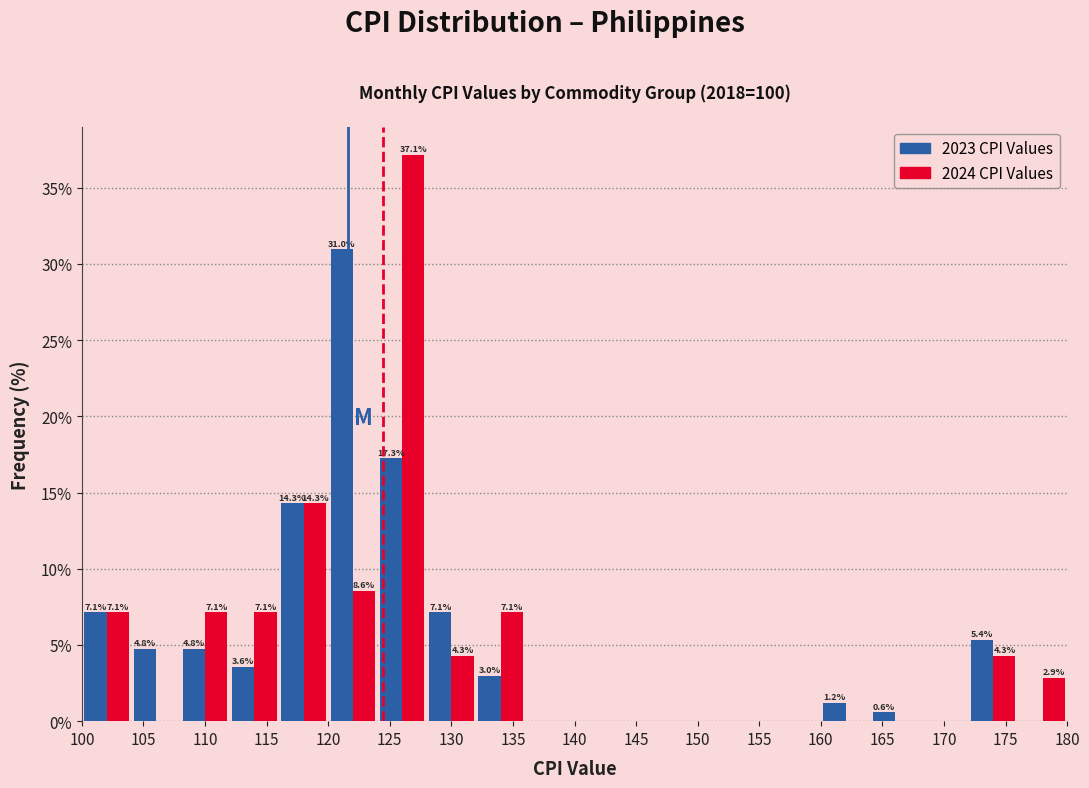

In the 2024 CPI Values series, which range on the x-axis has the tallest bar?

124 to 128